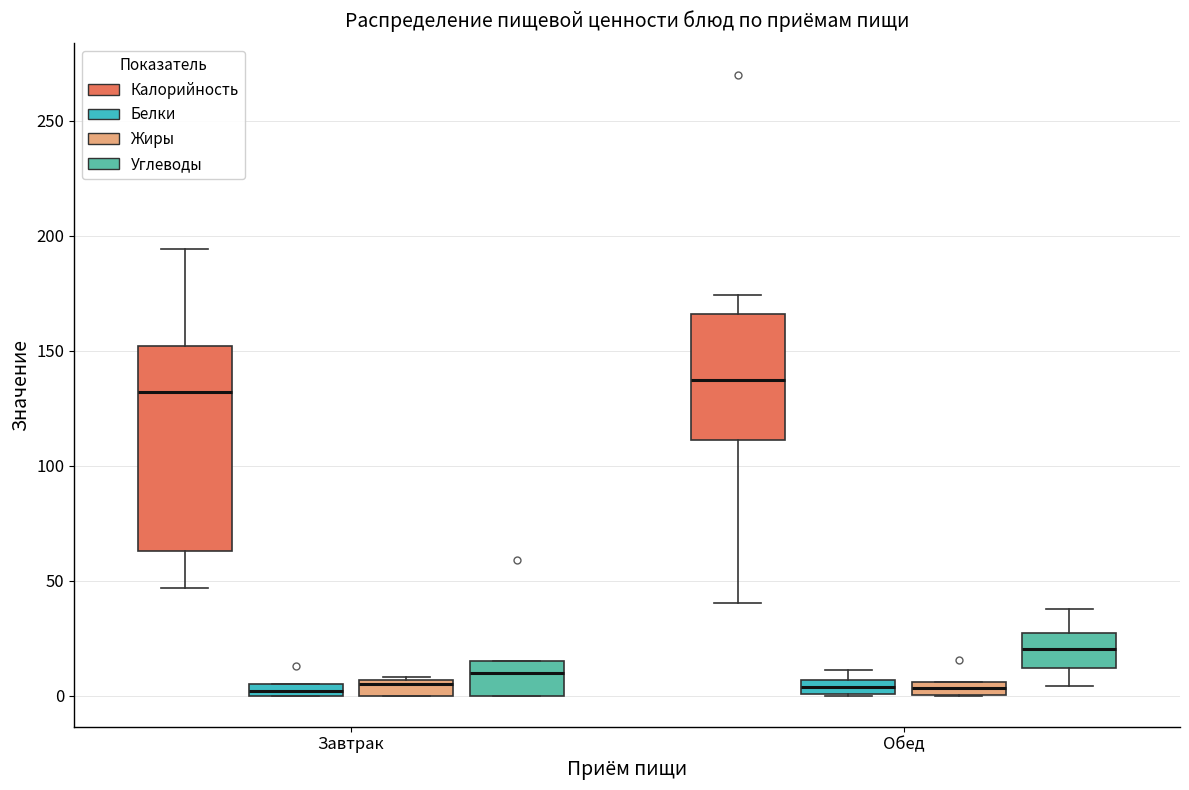

Which box is the tallest, from its lower edge to its upper edge?

Завтрак (Калорийность)